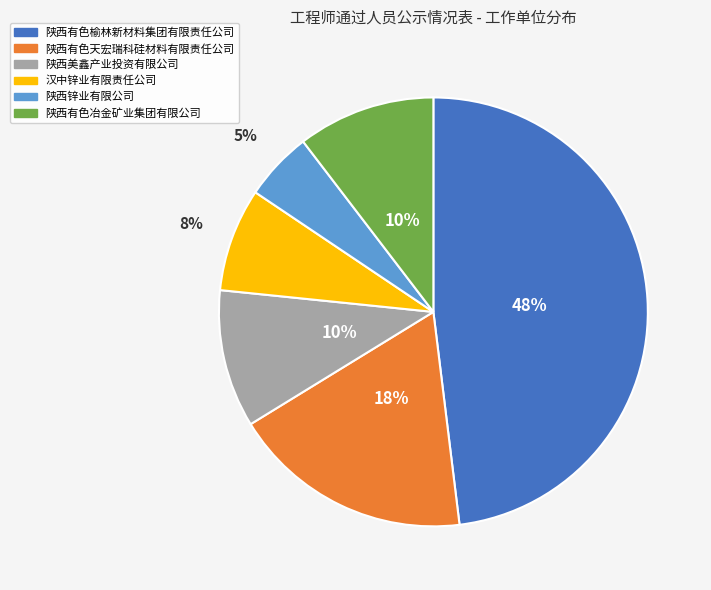

Between 陕西有色天宏瑞科硅材料有限责任公司 and 陕西有色冶金矿业集团有限公司, which is larger?

陕西有色天宏瑞科硅材料有限责任公司